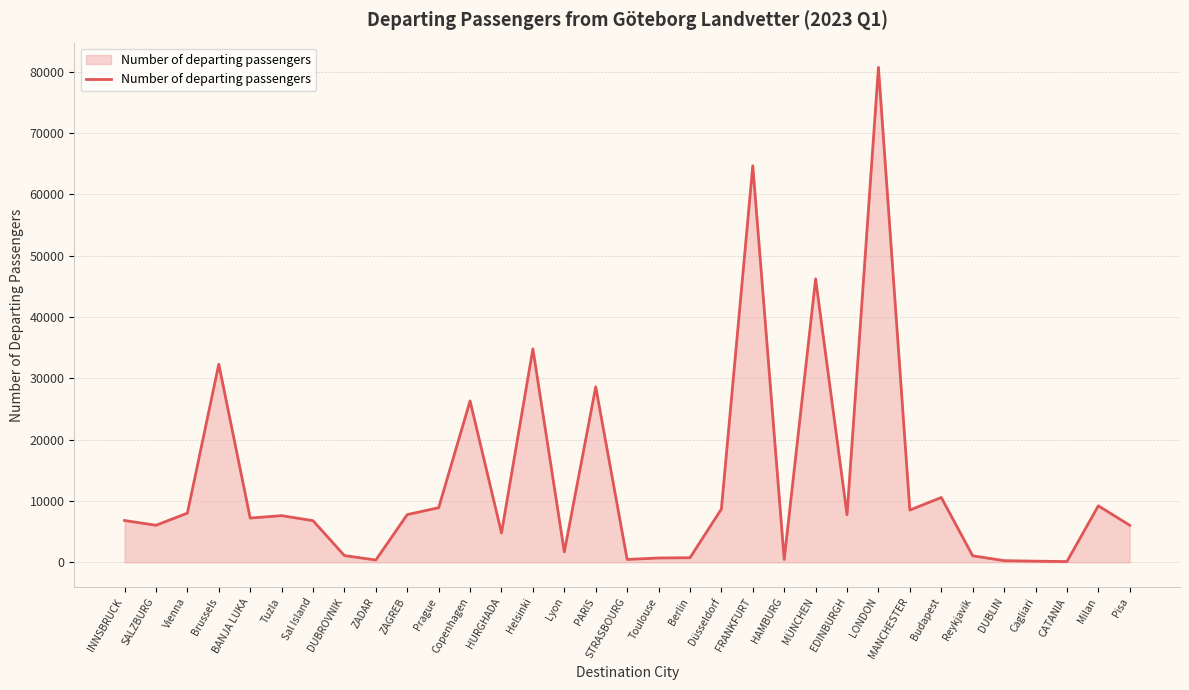

What is the minimum value shown in the chart?

122